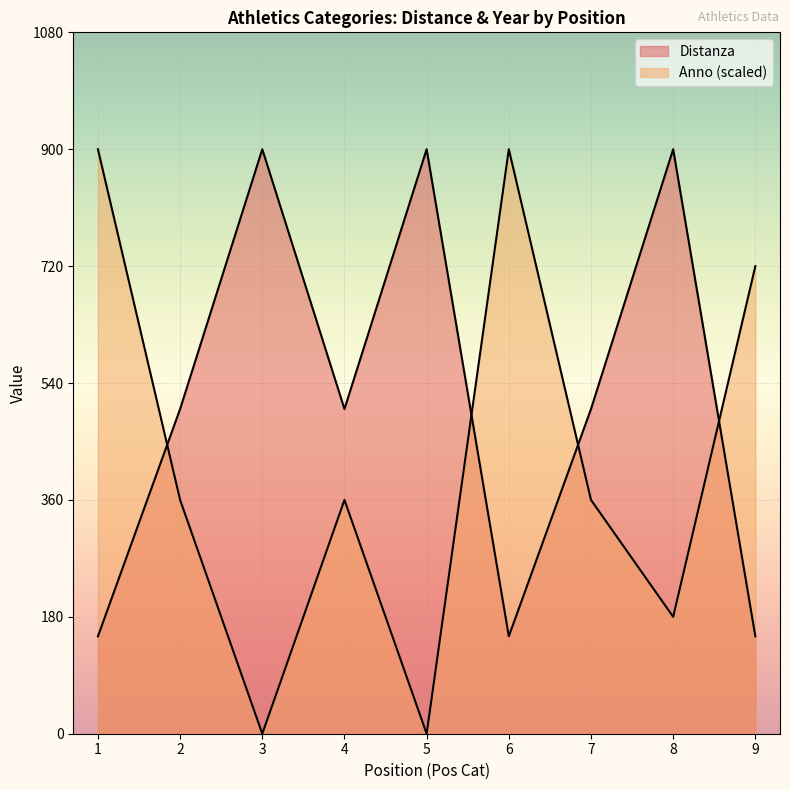

Rank the series at 1 from highest to lowest value.

Anno, Distanza